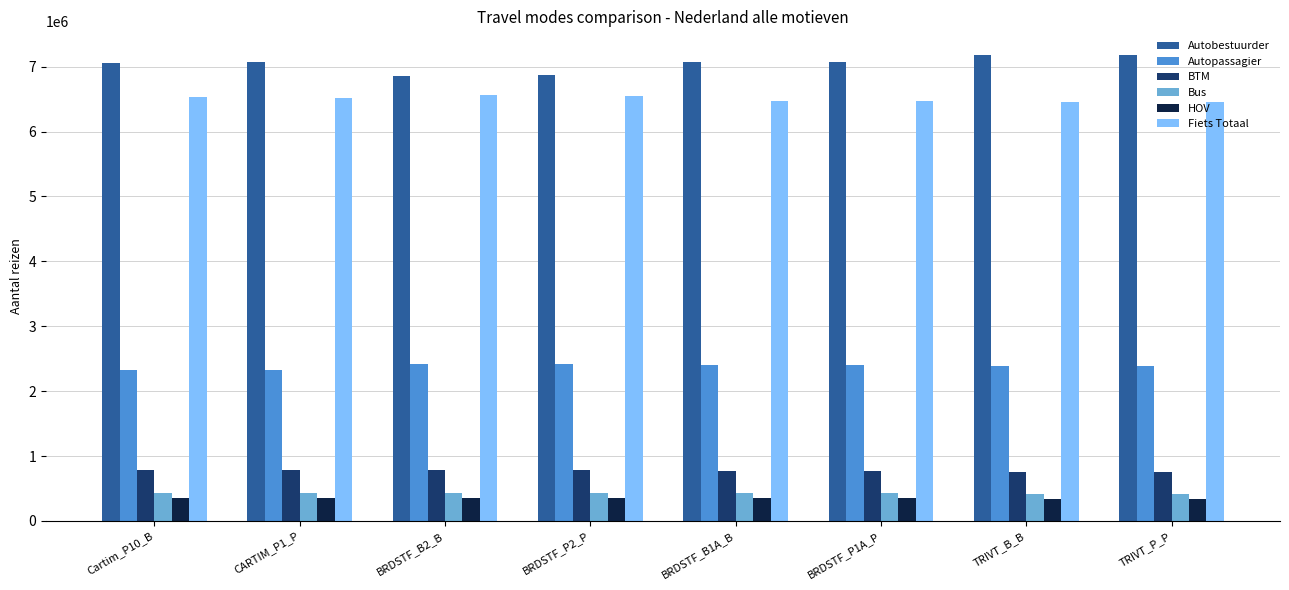

What is the total value across all series at BRDSTF_B1A_B?

17490155.8